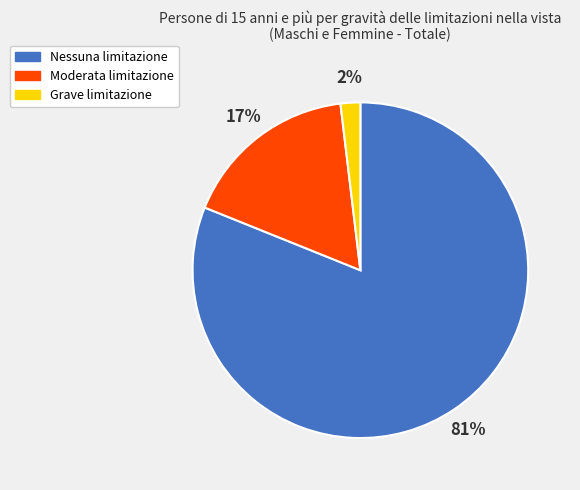

The Moderata slice represents 9% of the pie. True or false?

False